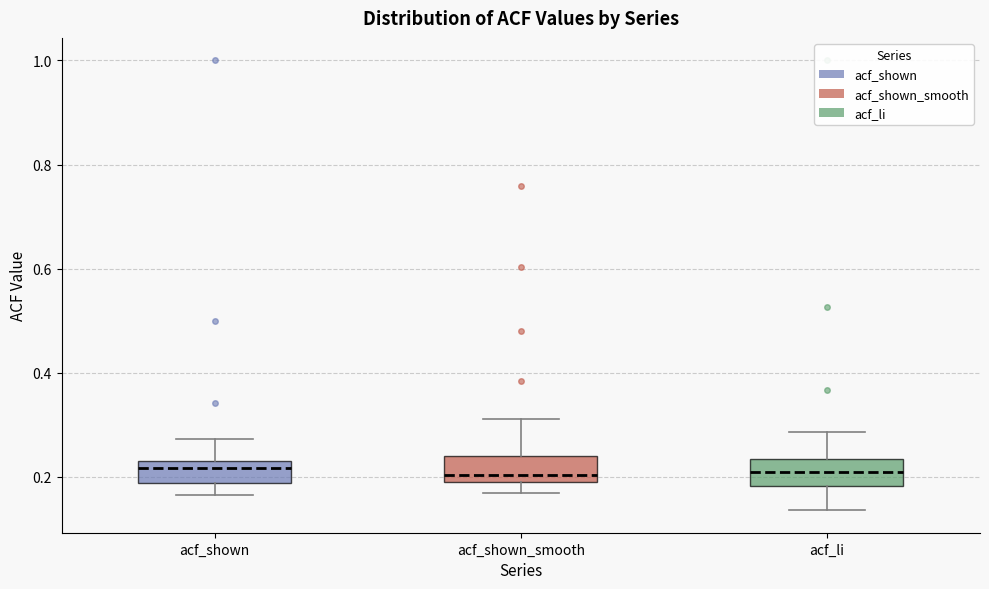

Reading left to right, read every box against the y-axis: the position of its median line, the range the box covers, and the ends of its whiskers. The values are not printed on the chart, so give them approximately, as read against the axis.

acf_shown: median 0.22 (just below the box's upper edge), box 0.18 to 0.22, whiskers 0.16 to 0.28
acf_shown_smooth: median 0.20, box 0.18 to 0.24, whiskers 0.18 (just below the box's lower edge) to 0.32
acf_li: median 0.20, box 0.18 to 0.24, whiskers 0.14 to 0.28